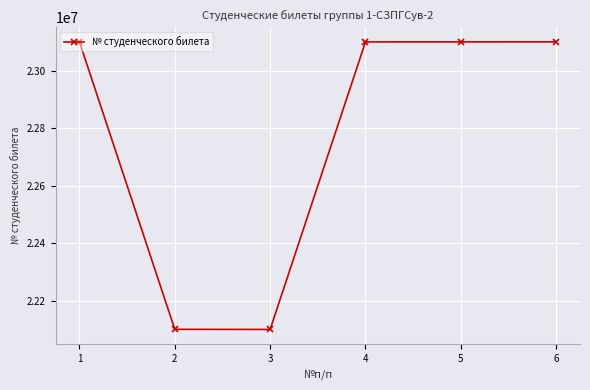

What is the greatest value displayed?

23100191